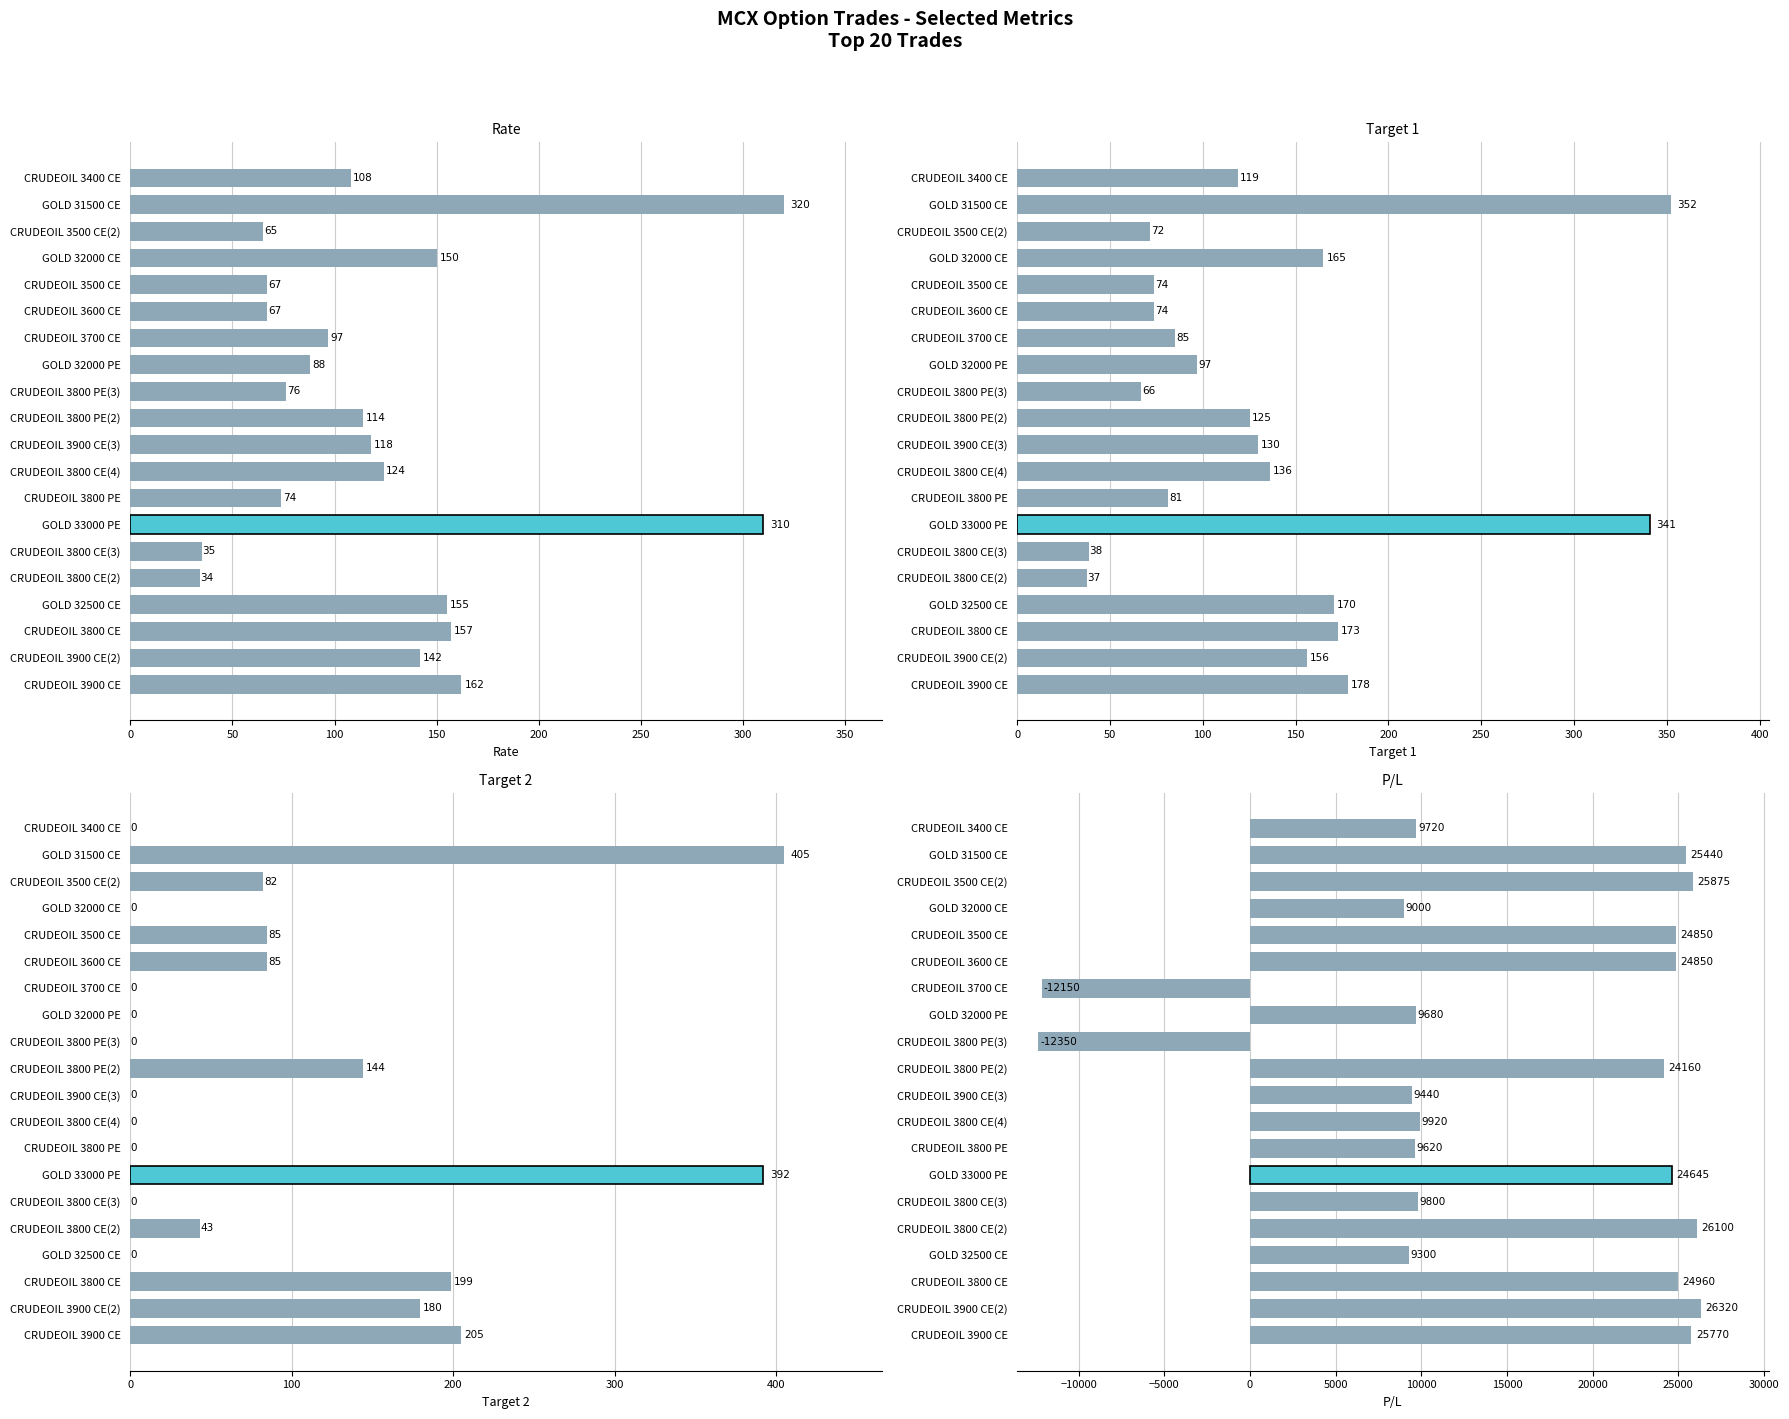

What is the highest value of the Rate series?

320.0